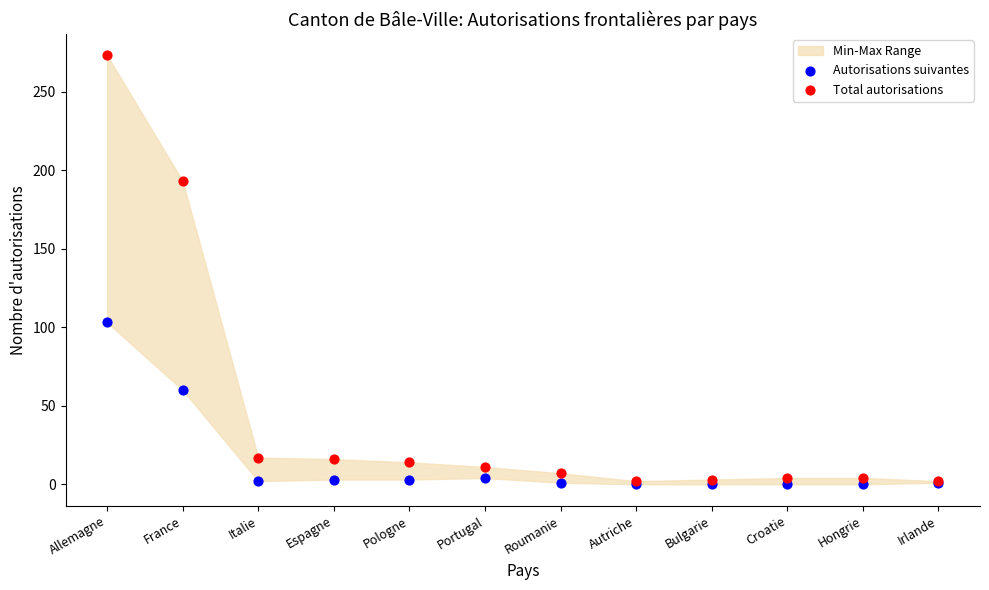

Across all series, what Y value is closest to 136?

103